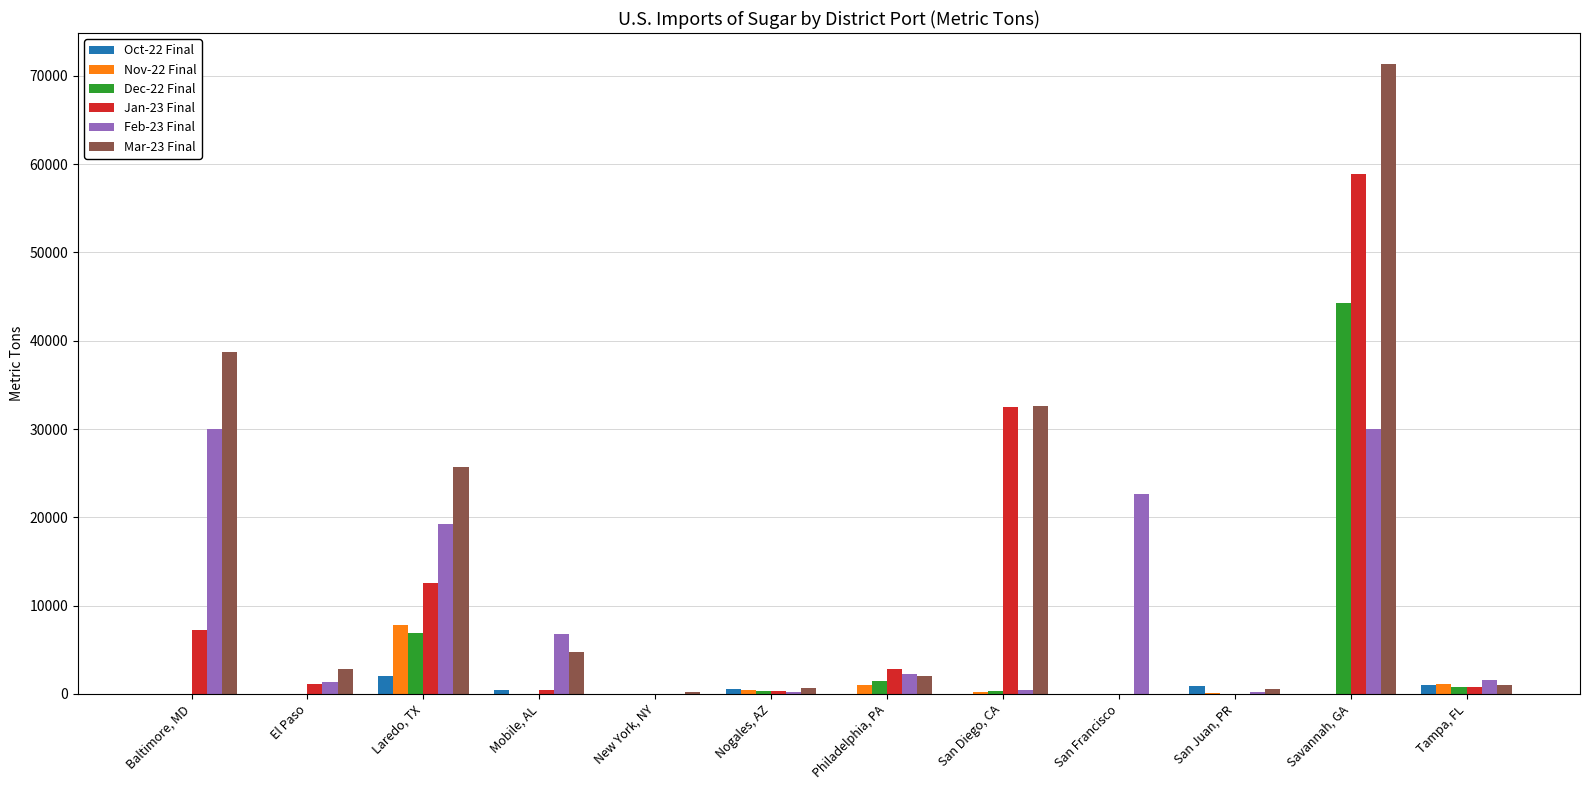

Are the bars grouped side by side (vs. stacked)?

Yes